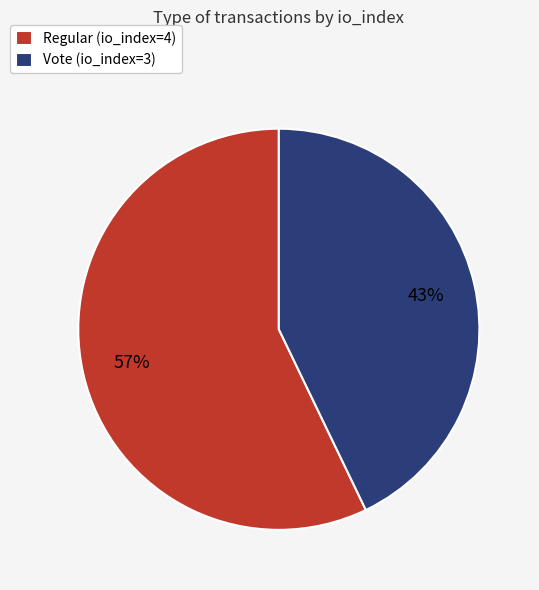

Approximately how many times larger is the value at Regular (io_index=4) compared to Vote (io_index=3)?

1.3